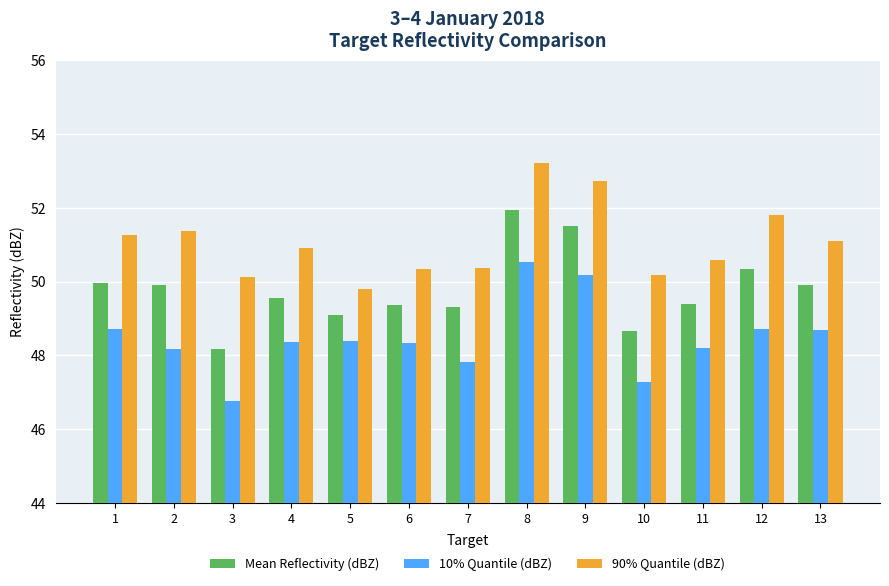

At which category is the sum across all series the highest?

8